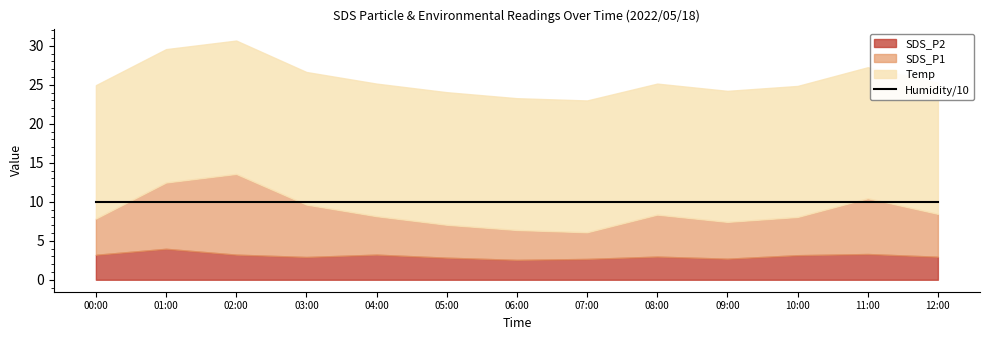

How many data points does each series have?

13